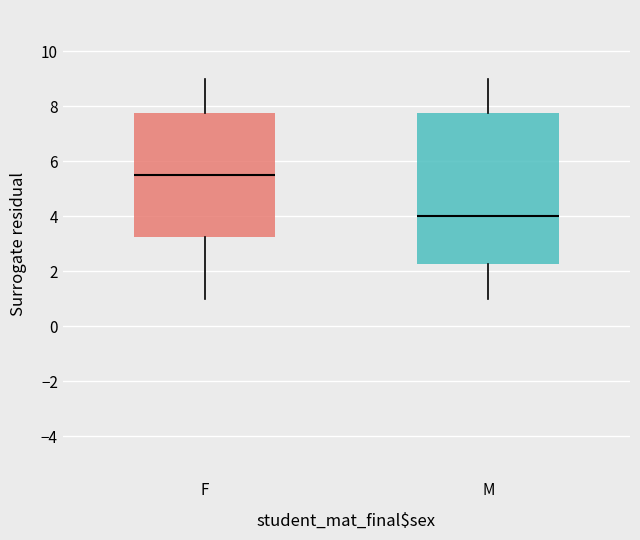

Where does the upper whisker of the box for F end on the y-axis? The values are not printed on the chart, so give them approximately, as read against the axis.

9.0